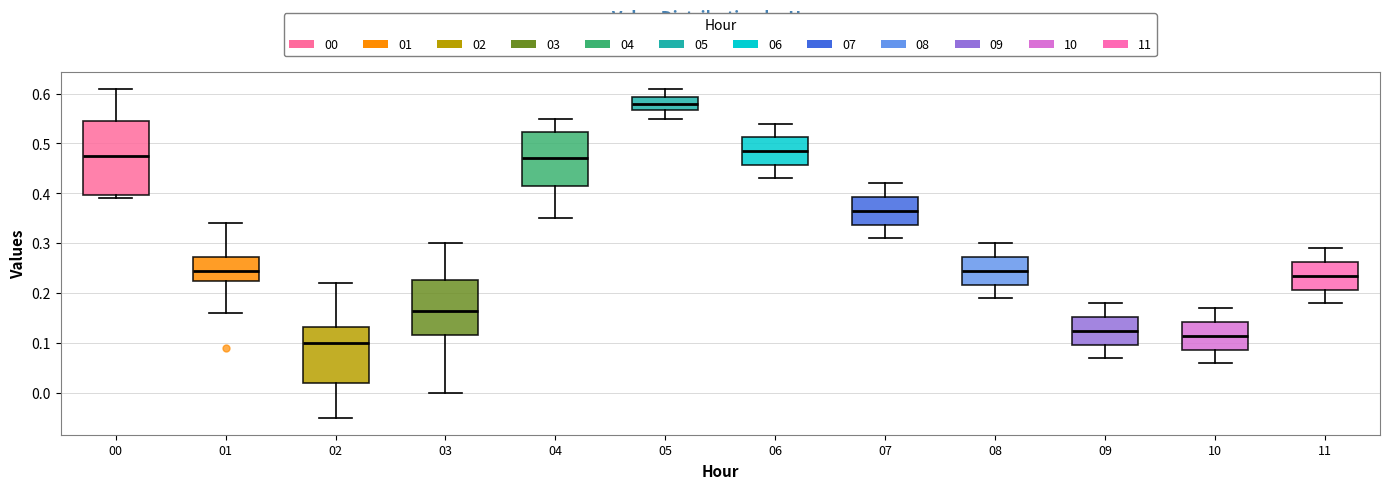

Which box has the highest median line?

05